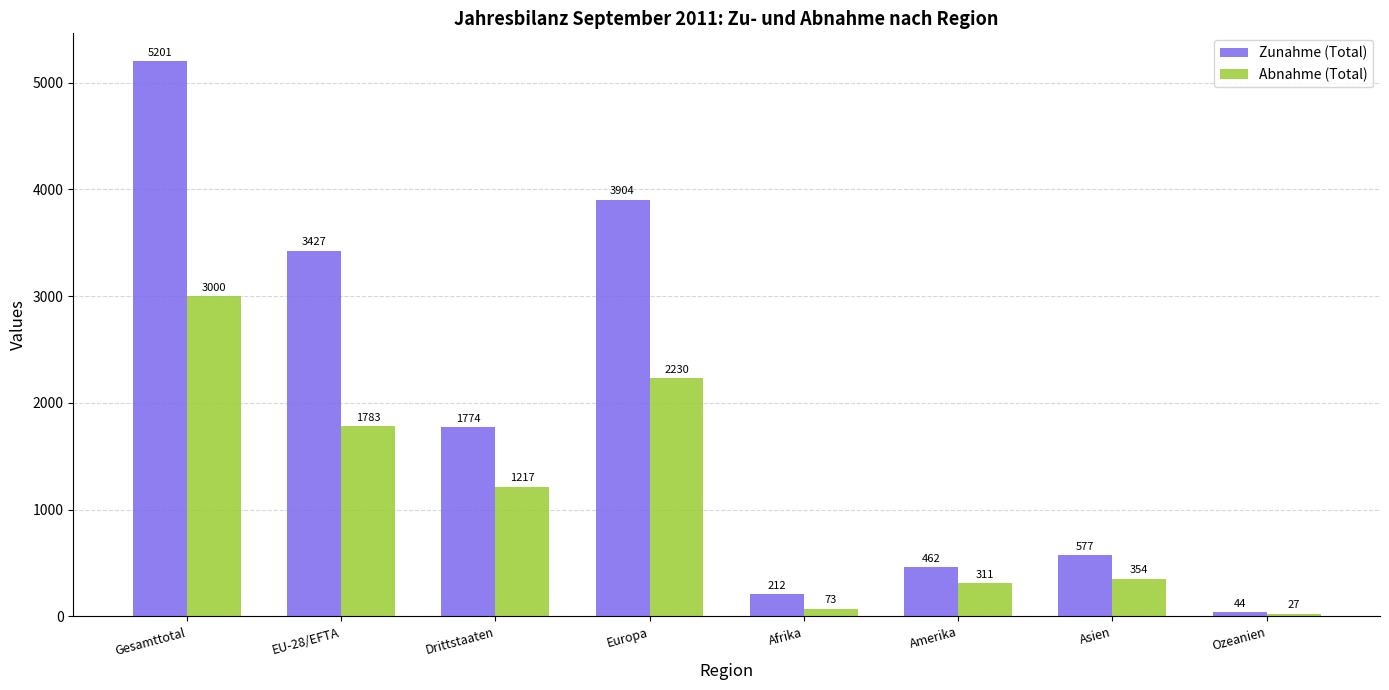

Reading right to left, list all the values displayed in this chart.

Zunahme (Total): Ozeanien=44	Asien=577	Amerika=462	Afrika=212	Europa=3904	Drittstaaten=1774	EU-28/EFTA=3427	Gesamttotal=5201
Abnahme (Total): Ozeanien=27	Asien=354	Amerika=311	Afrika=73	Europa=2230	Drittstaaten=1217	EU-28/EFTA=1783	Gesamttotal=3000